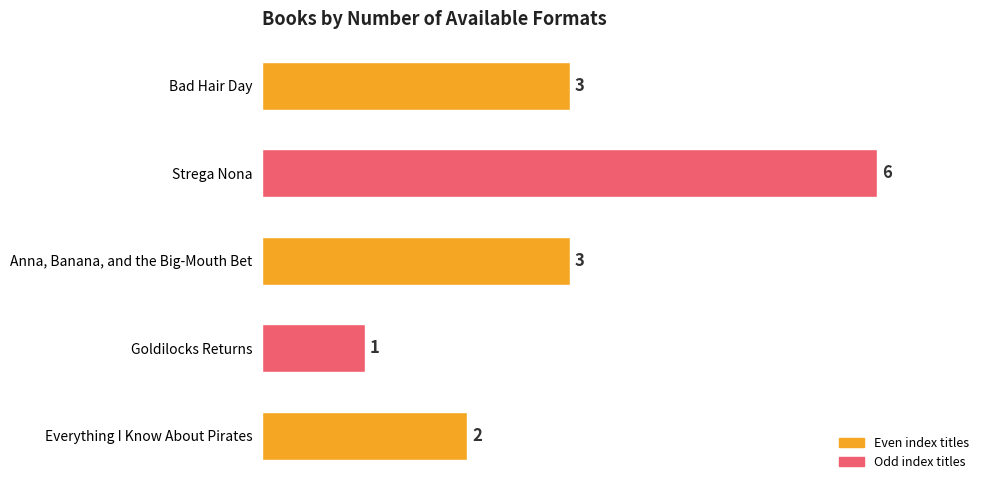

Count the number of data series in this chart.

1